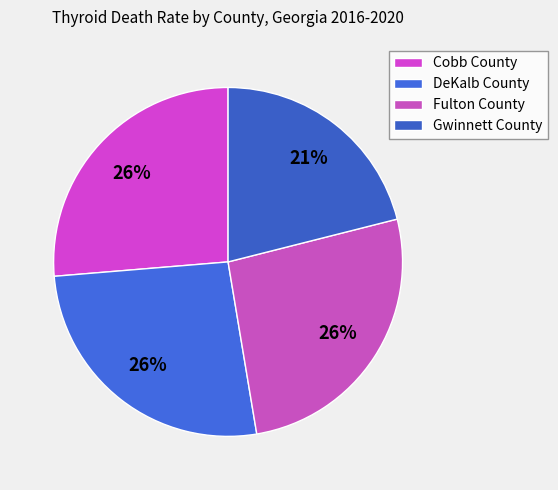

To the nearest percent, what percentage of the pie is DeKalb County?

26%